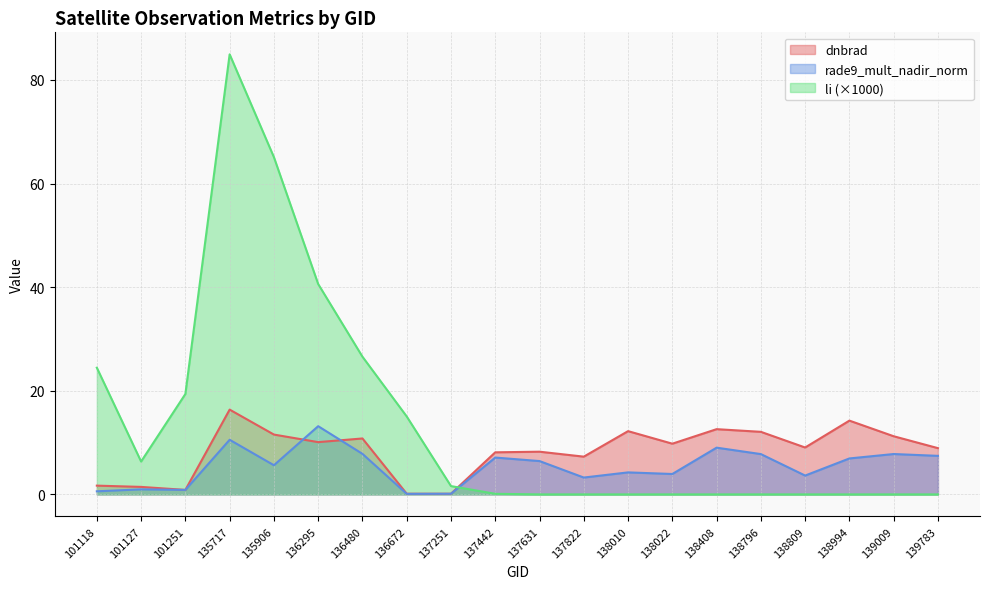

What are all the series names shown in the legend?

dnbrad, rade9_mult_nadir_norm, li (×1000)